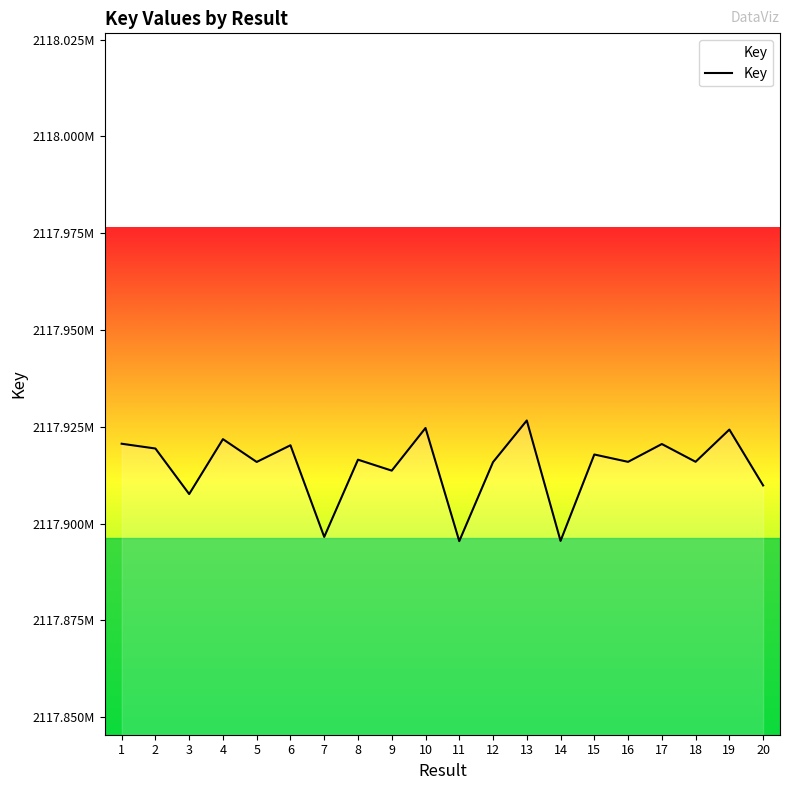

What is the minimum value shown in the chart?

2117895470